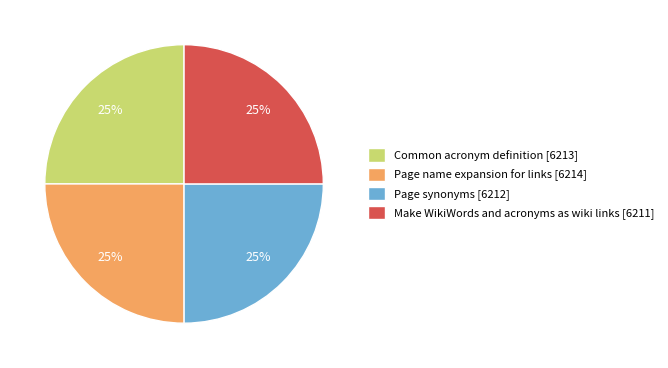

What is the ratio of the value at Common acronym definition [6213] to the value at Make WikiWords and acronyms as wiki links [6211]?

1.0